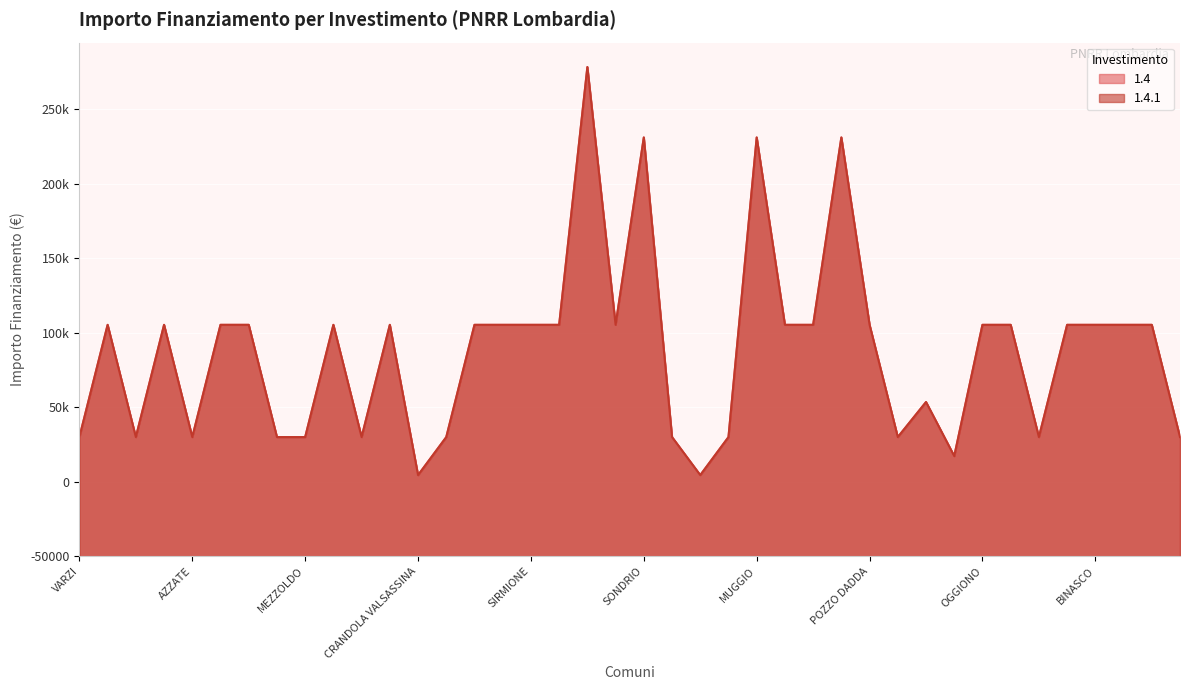

What is the maximum value for 1.4?

328160